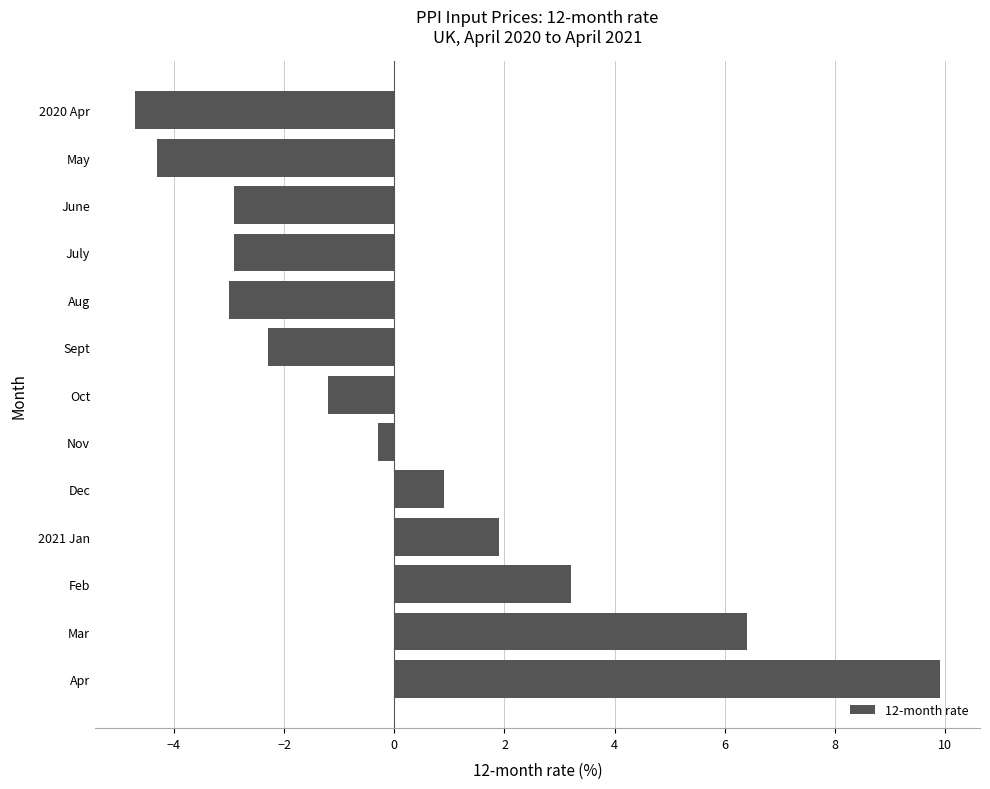

Is it true that the value at Apr is 9.9?

True